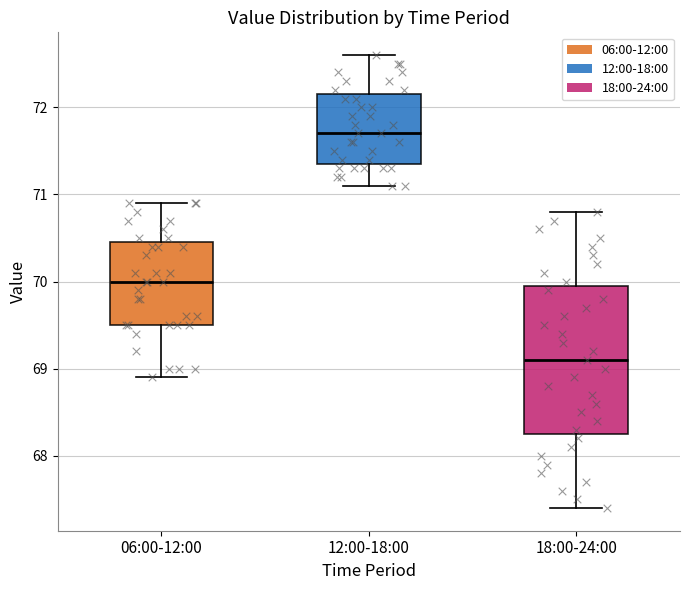

Which box is the tallest, from its lower edge to its upper edge?

18:00-24:00